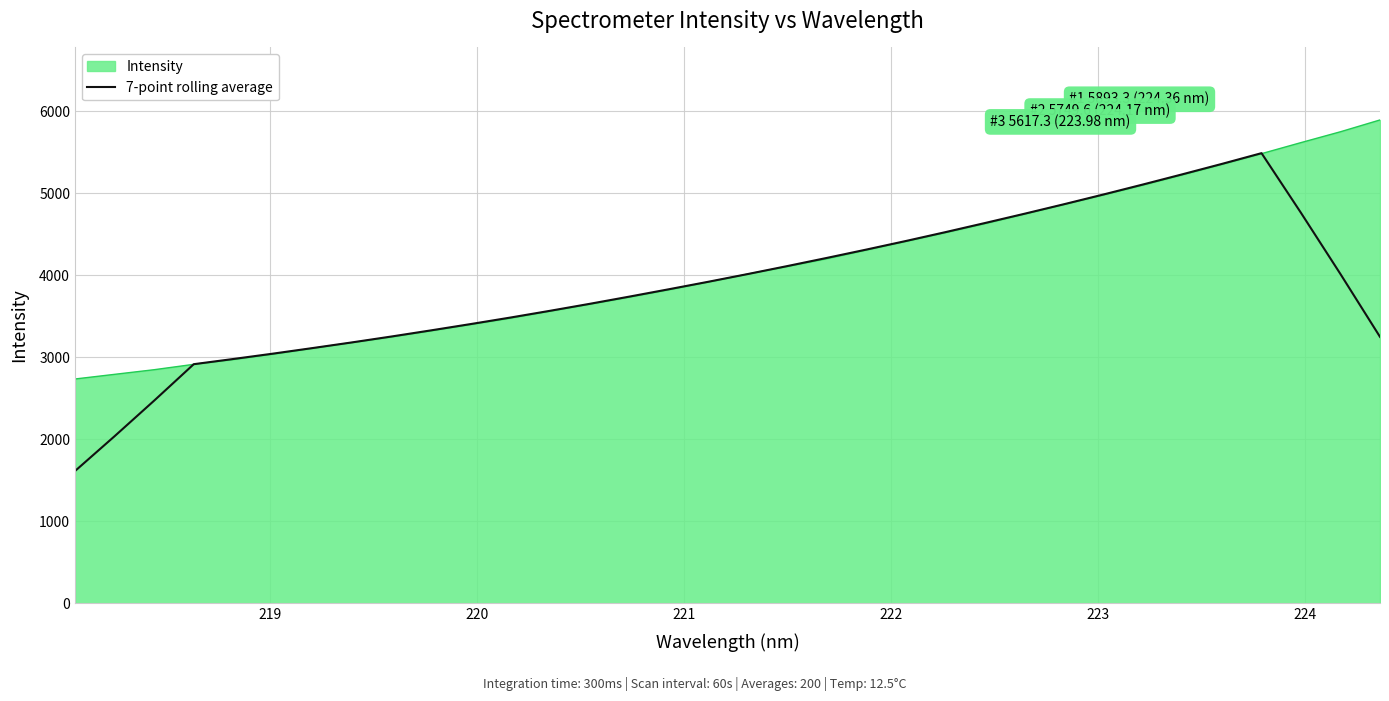

Which series has the largest range (max minus min)?

7-point rolling average